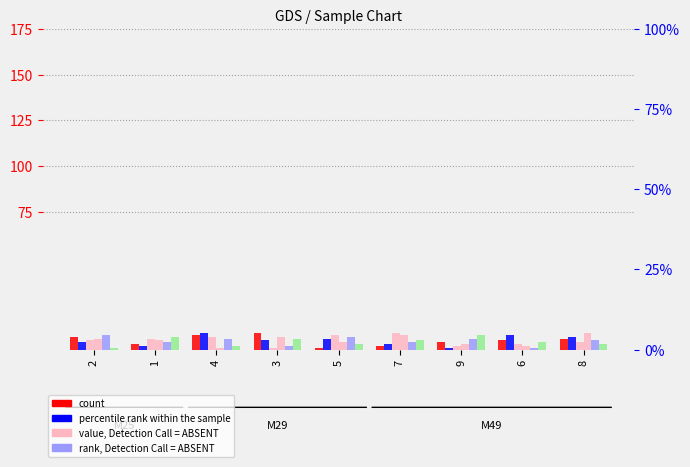

At which label does col_4 (count) reach its peak?

3